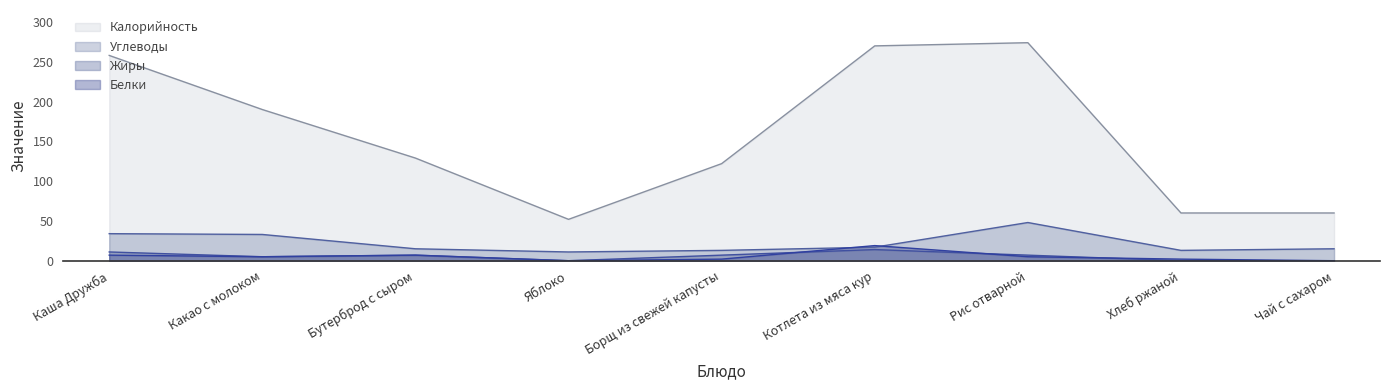

What is the difference between the maximum and minimum values in the Жиры series?

14